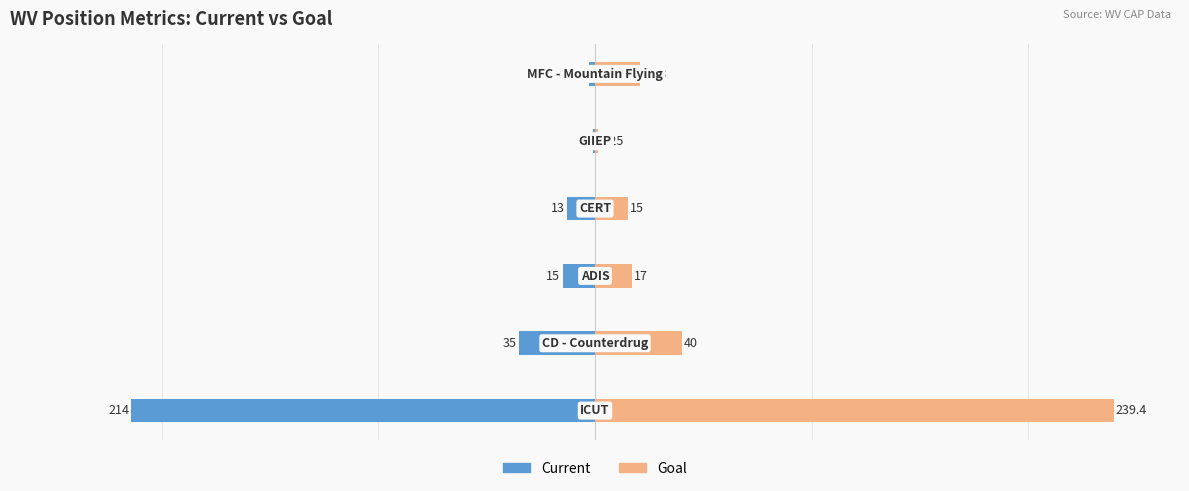

Which has a higher value, 5 or 1?

5